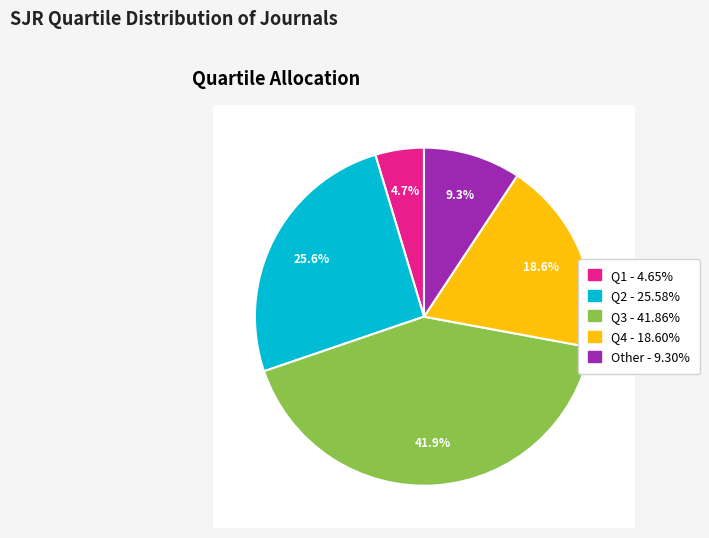

True or false: Q2 accounts for 26% of the total.

True